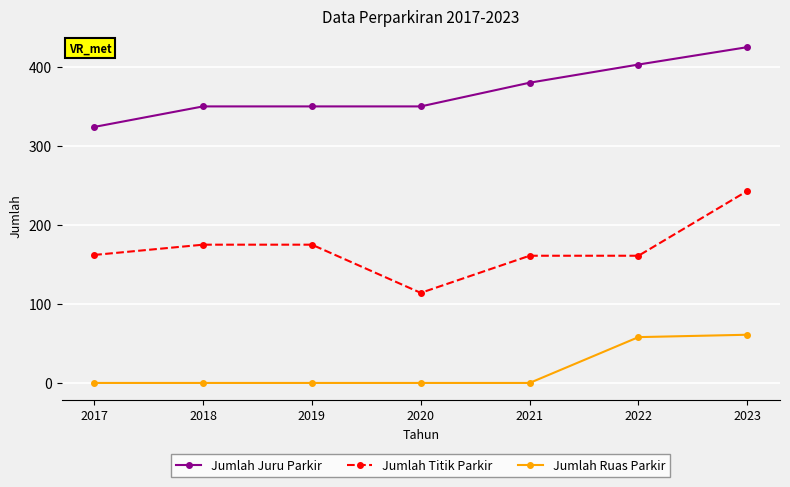

What is the average value of the Jumlah Ruas Parkir series?

17